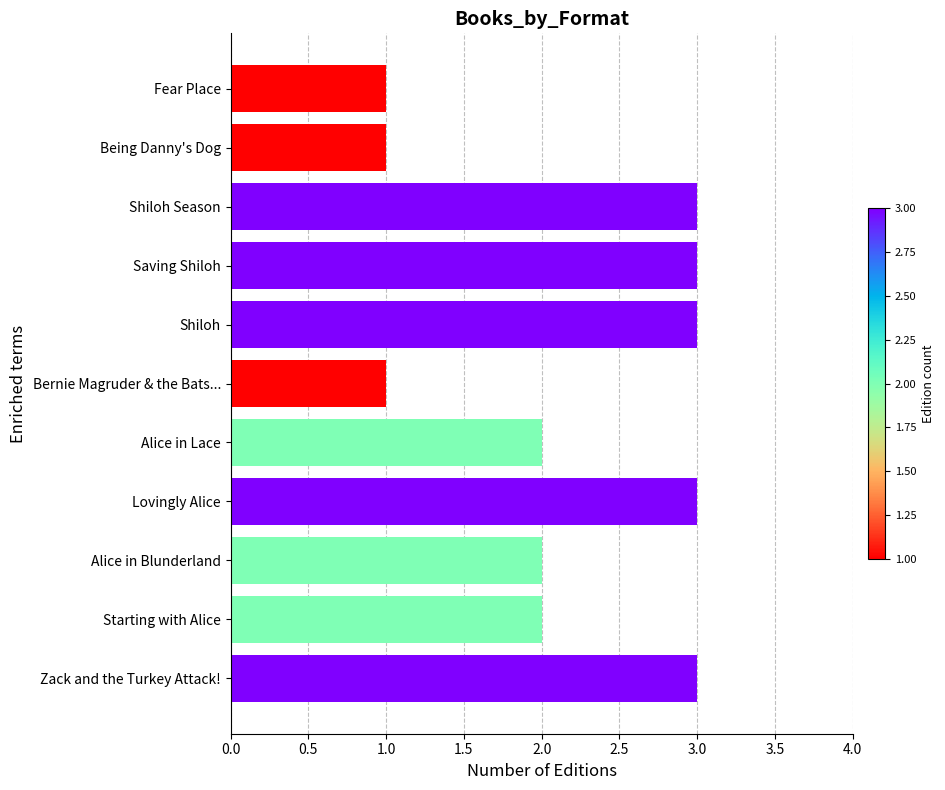

Are the bars horizontal?

Yes